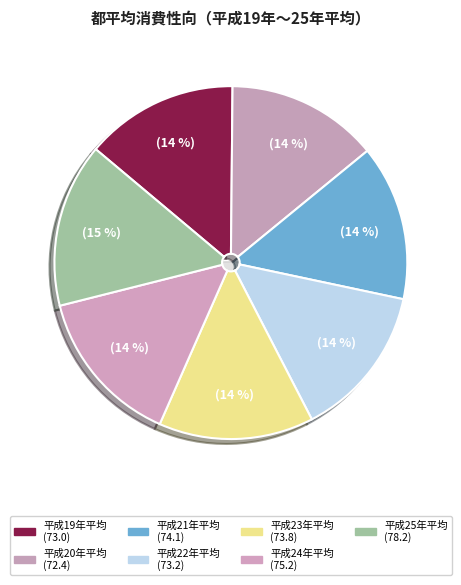

What percentage is the 平成20年平均 slice, to the nearest percent?

14%